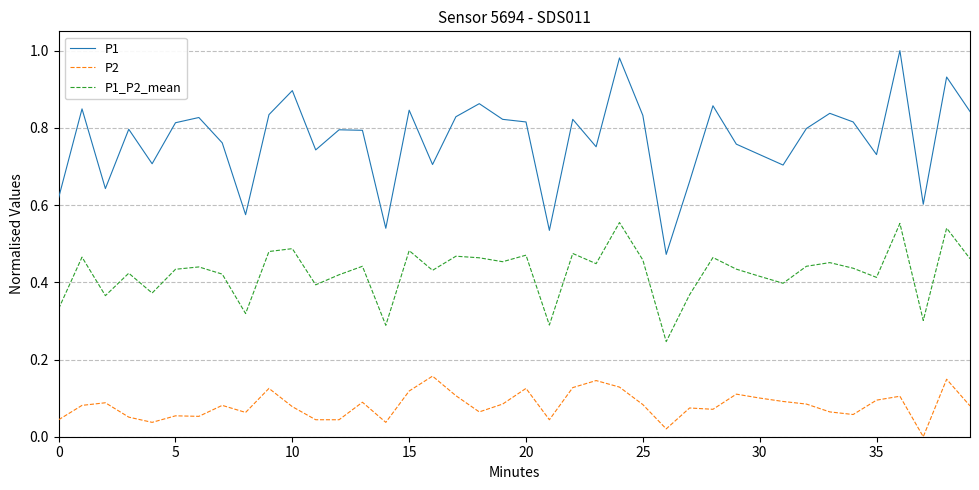

True or false: P1 and P2 cross at least once.

False